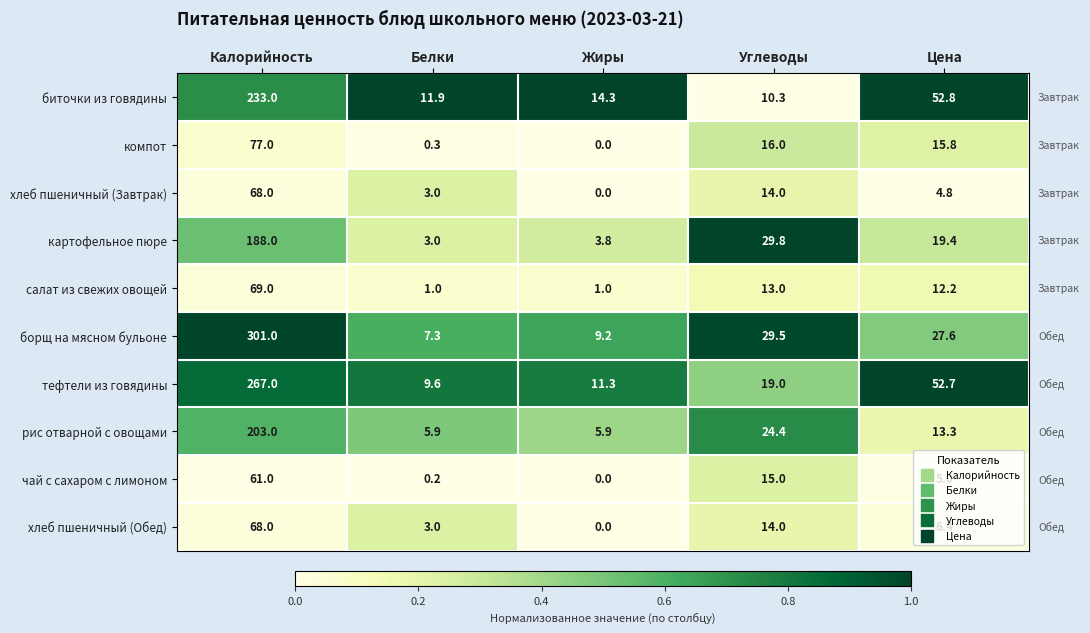

What is the difference between the хлеб пшеничный (Обед) values at Белки and Цена?

3.4